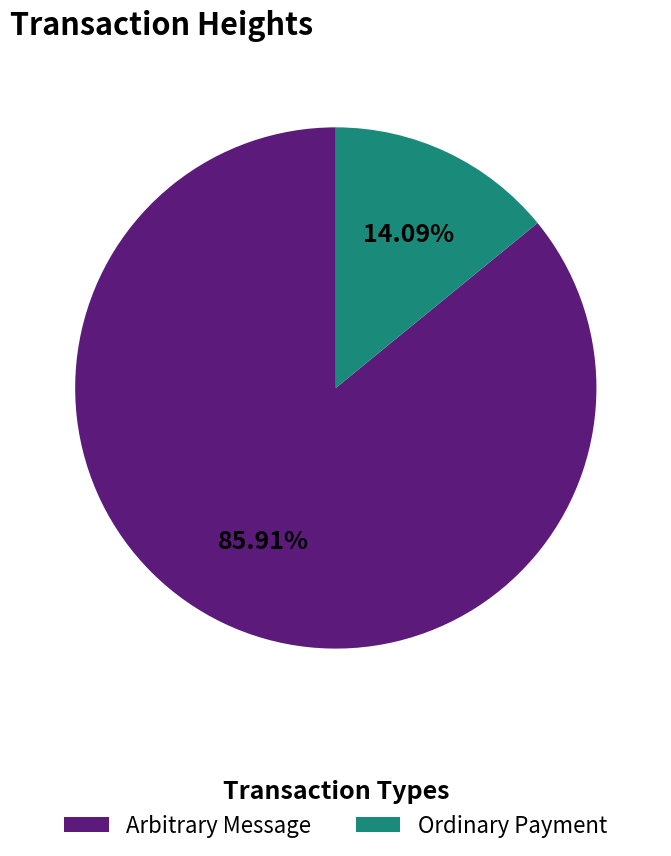

Combined, do Ordinary Payment and Arbitrary Message account for over 50%?

Yes